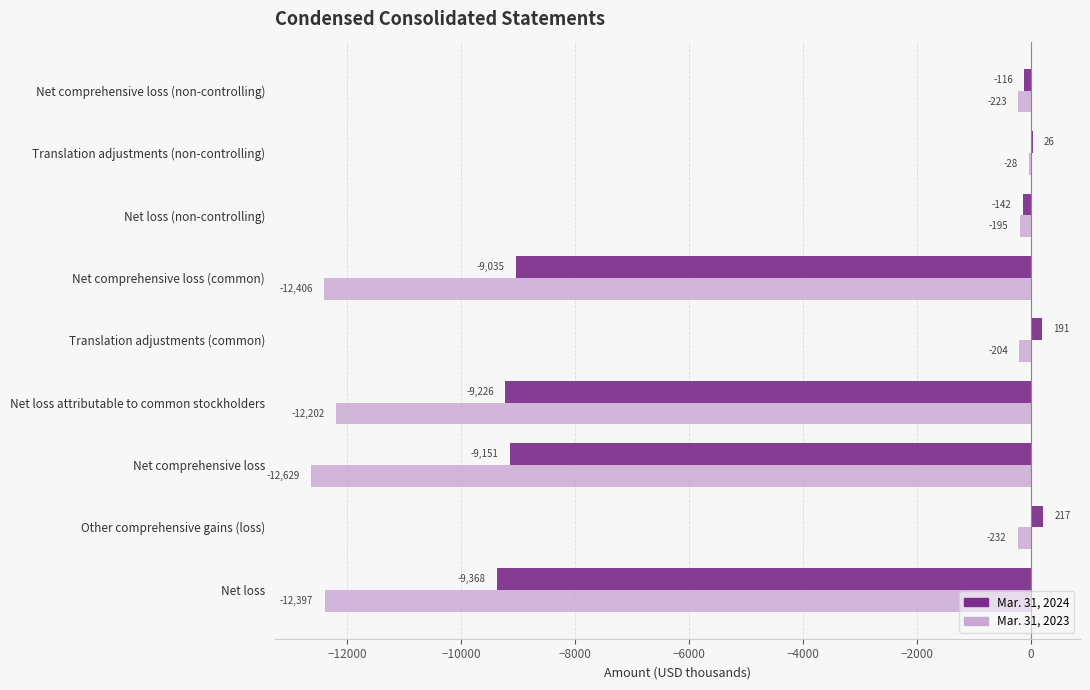

What is the sum of all Mar. 31, 2023 values?

-50516